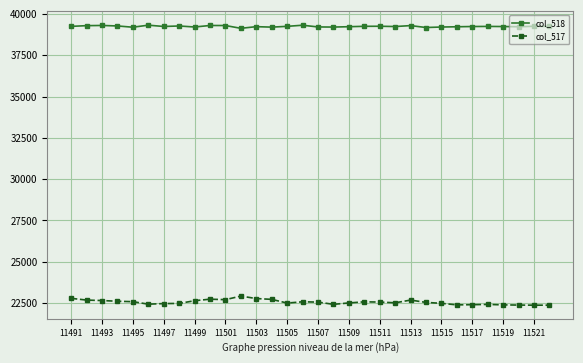

What is the value of the col_517 point at the 4th from the left?

22612